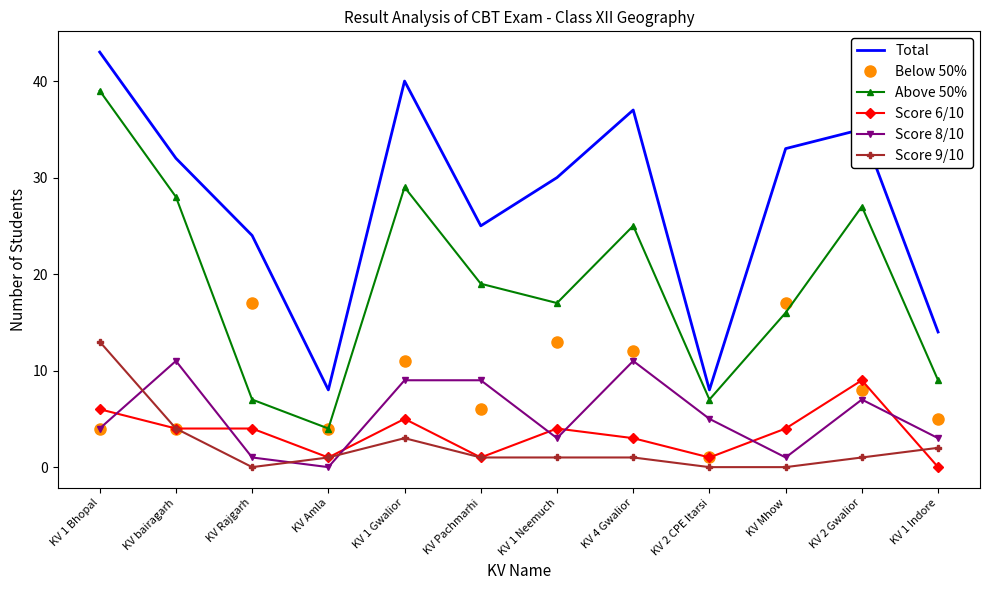

What is the difference between the Above 50% values at KV Pachmarhi and KV 1 Gwalior?

10